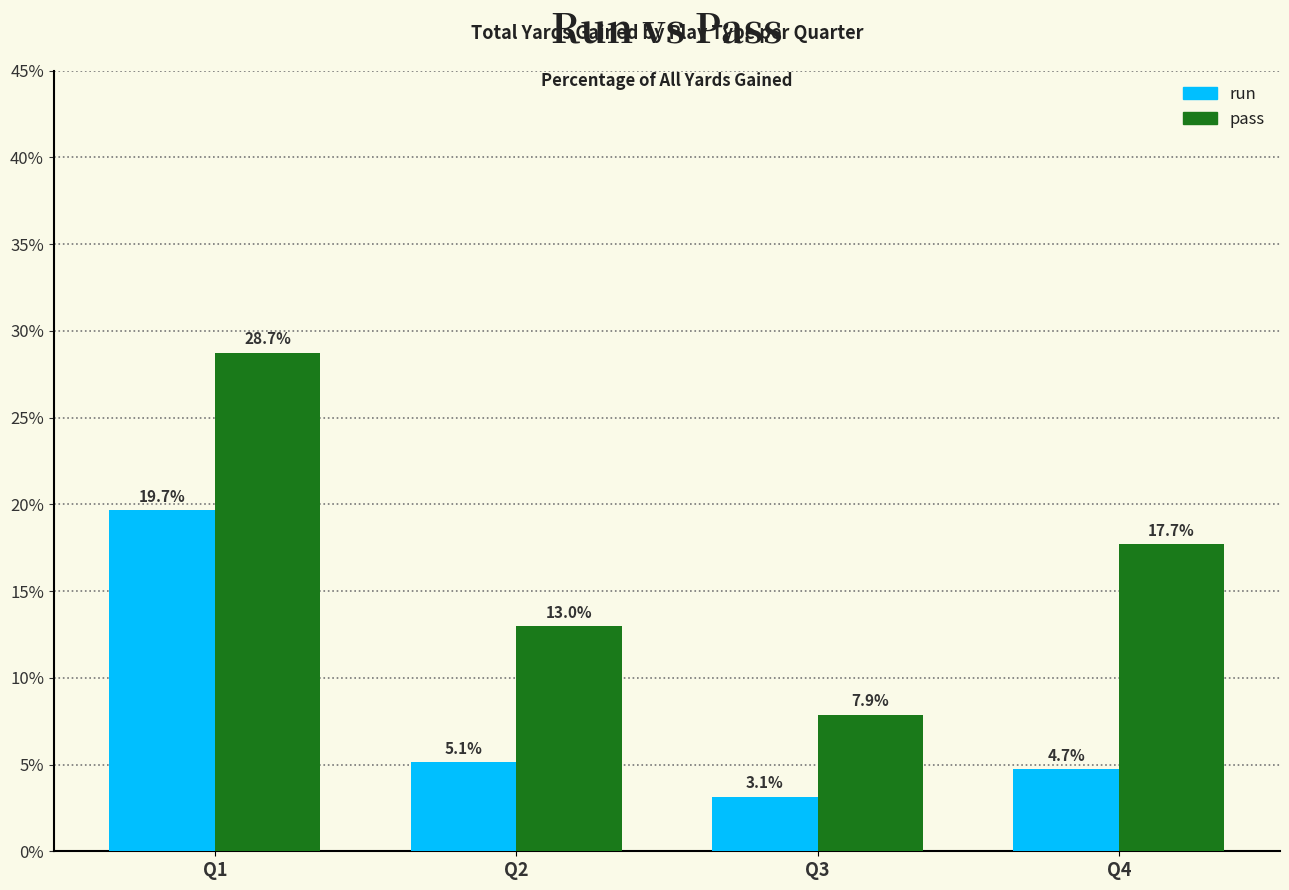

Rank the series by their average value, from lowest to highest.

run, pass